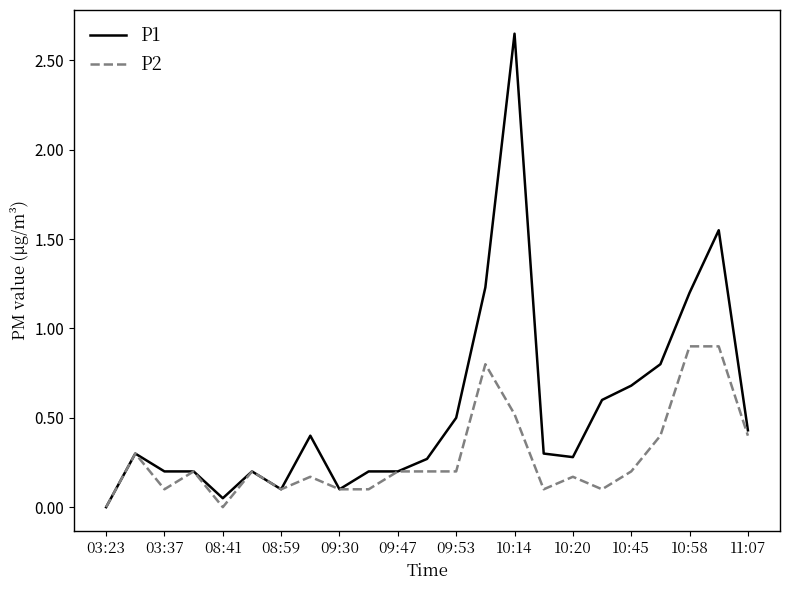

Which series has the widest spread of values?

P1